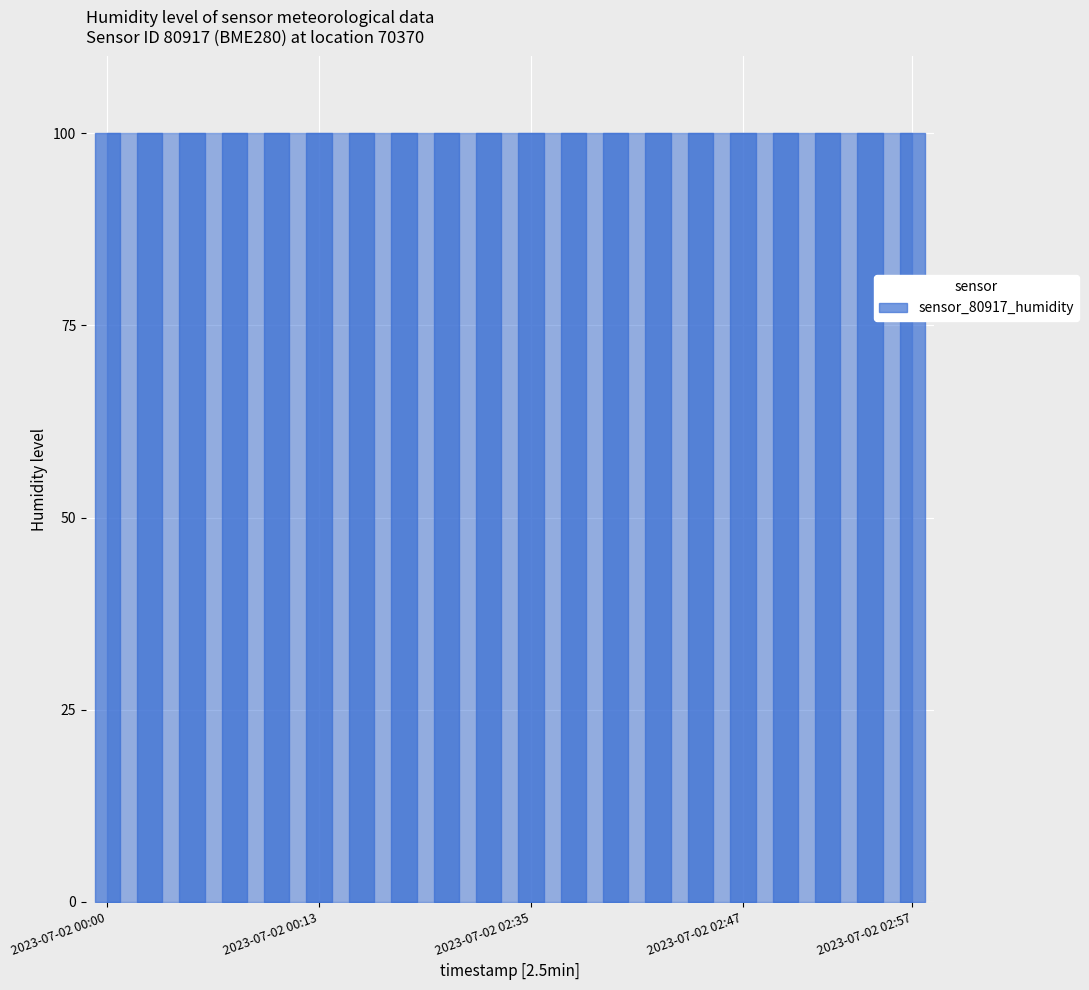

Is it true that temperature equals -212.4 at 2023-07-02T02:25:42?

False